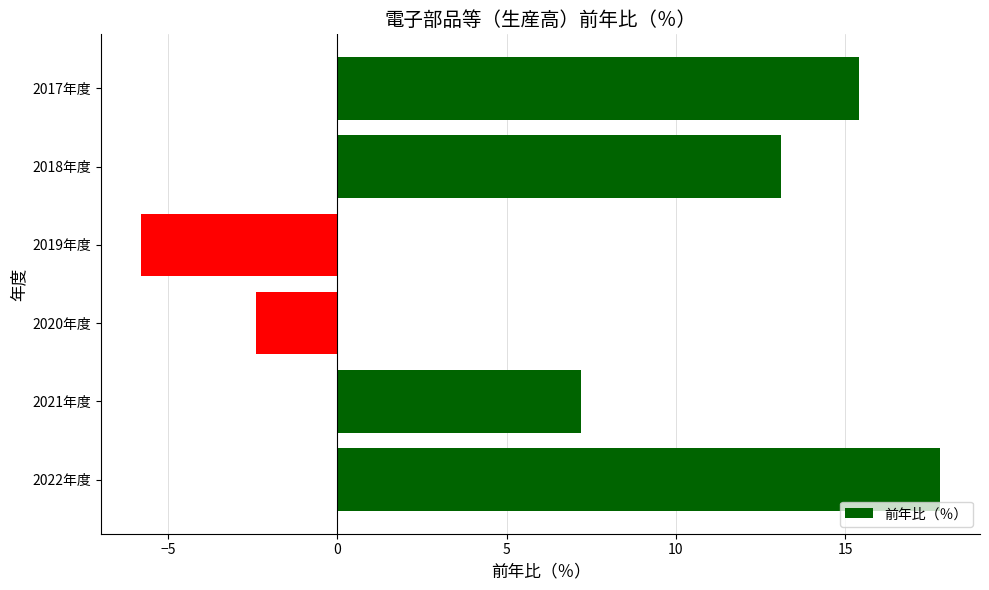

What position from the top is 2021年度?

5